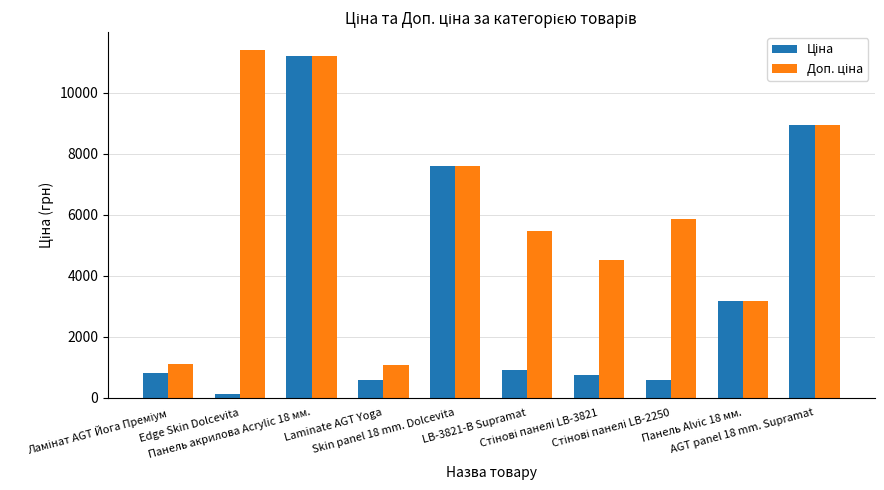

At how many categories does at least one series exceed 4250?

7